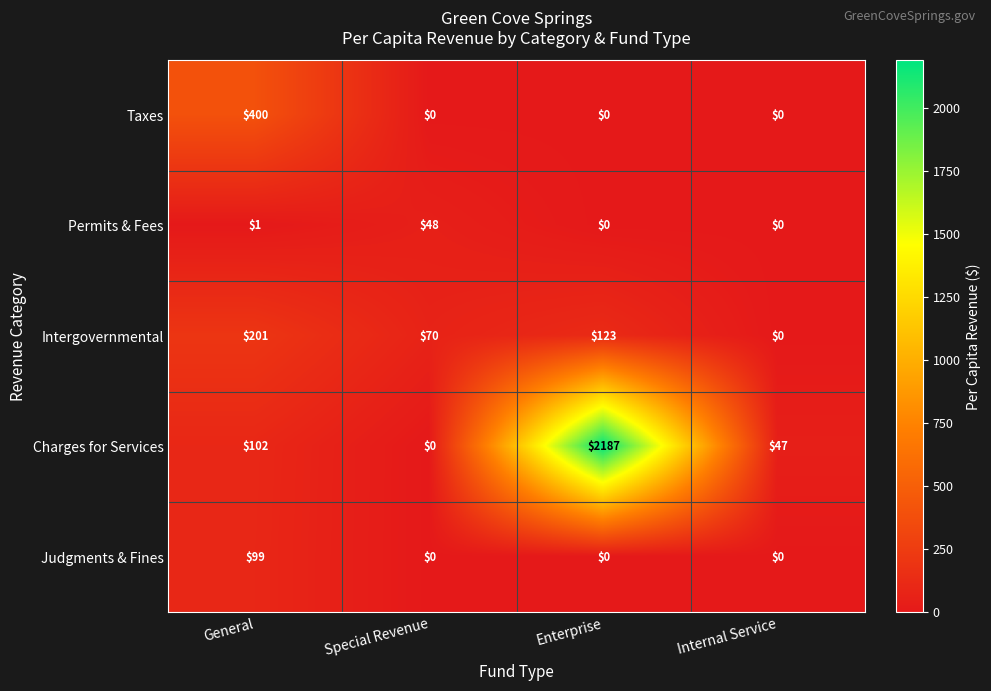

Which label corresponds to the largest value in the chart?

Enterprise